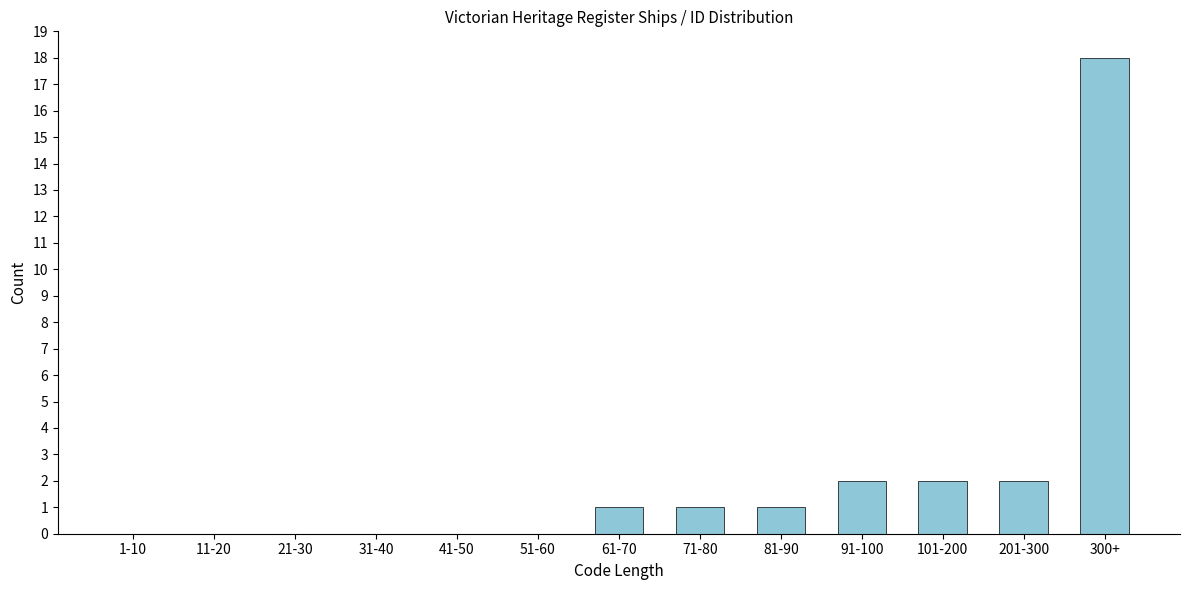

Reading right to left, transcribe all the data shown in this chart.

300+=18	201-300=2	101-200=2	91-100=2	81-90=1	71-80=1	61-70=1	51-60=0	41-50=0	31-40=0	21-30=0	11-20=0	1-10=0